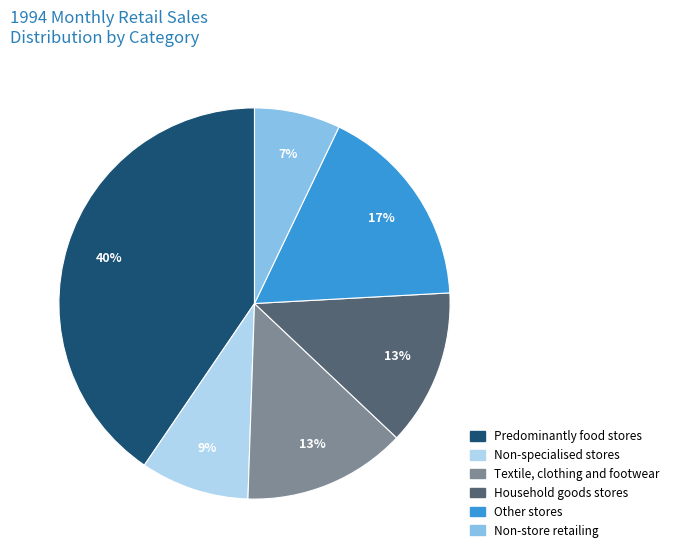

How many slices are in this pie chart?

6